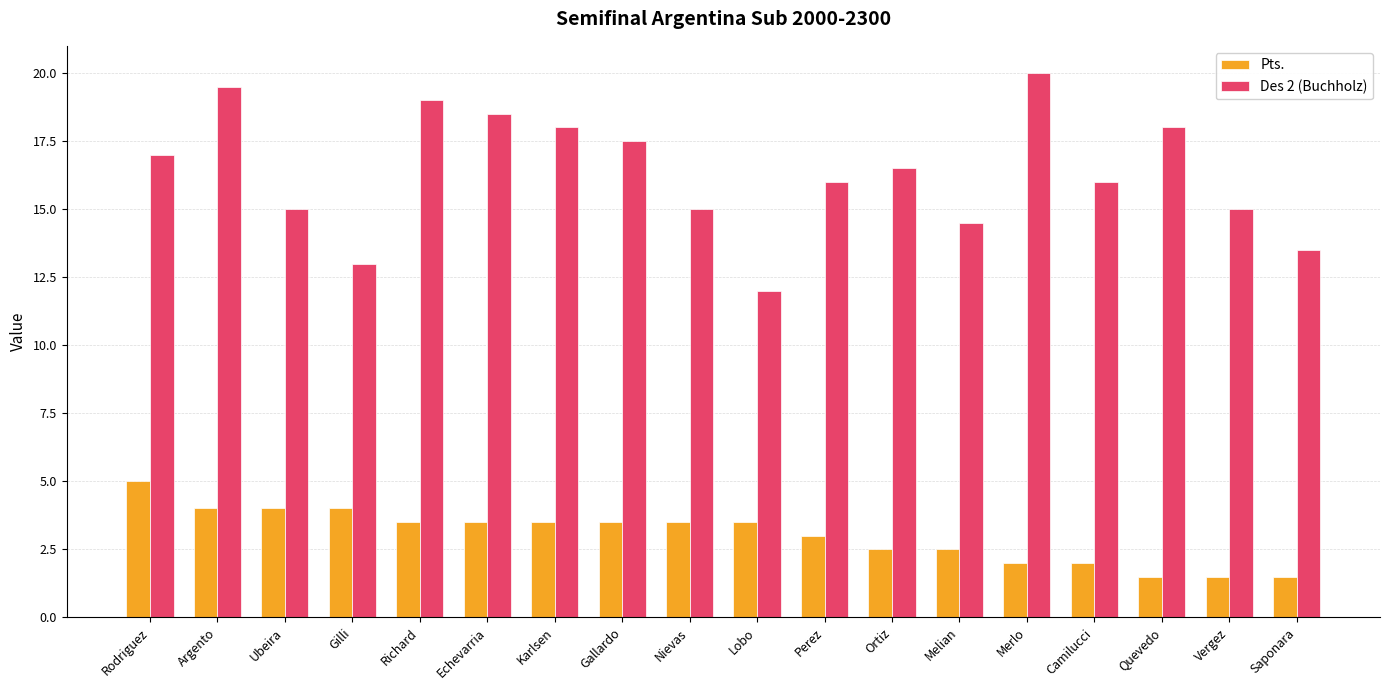

At which label is Pts. closest to 3?

Perez